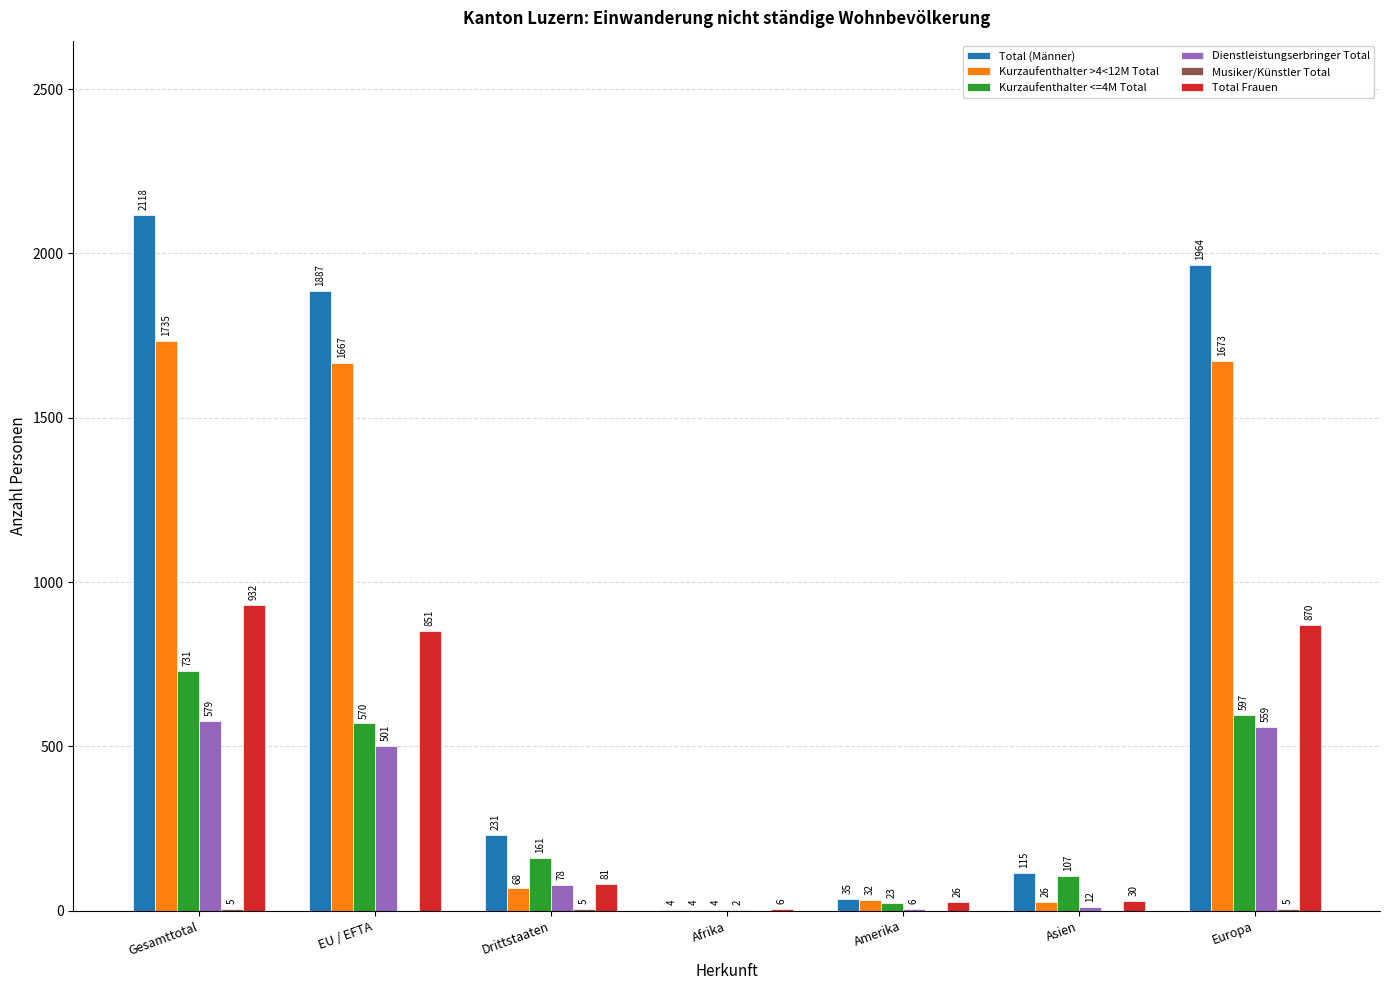

True or false: Kurzaufenthalter >4<12M Total has a value of 1017 at EU / EFTA.

False